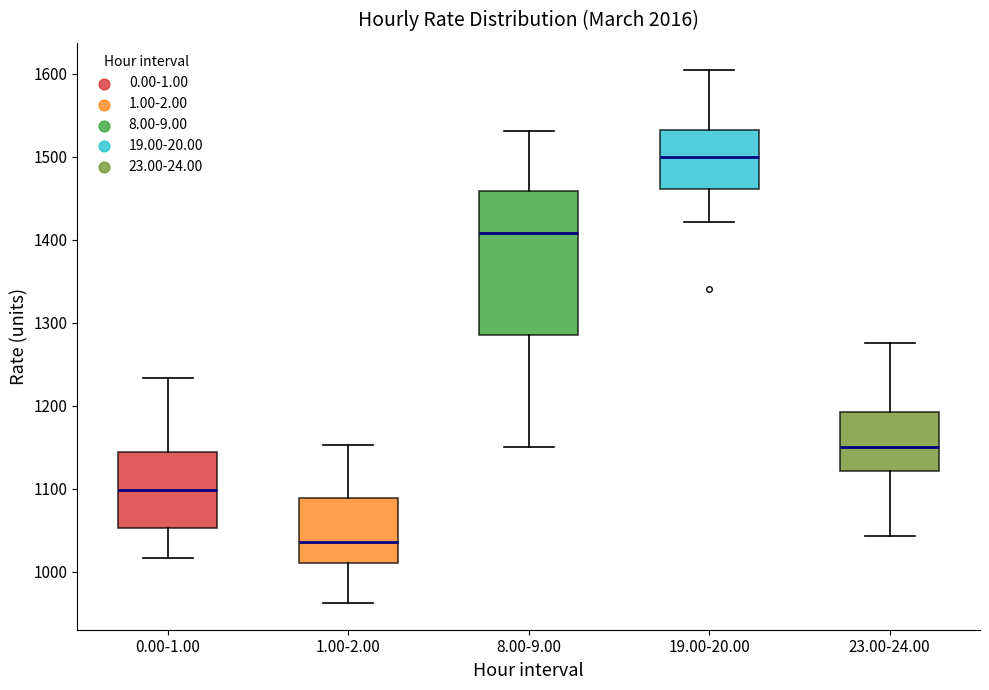

Reading left to right, transcribe this box plot: for each box, give where its median line is, the range the box spans, and where its two whiskers end, as read against the y-axis. The values are not printed on the chart, so give them approximately, as read against the axis.

0.00-1.00: median 1100, box 1050 to 1140, whiskers 1020 to 1230
1.00-2.00: median 1040, box 1010 to 1090, whiskers 960 to 1150
8.00-9.00: median 1410, box 1280 to 1460, whiskers 1150 to 1530
19.00-20.00: median 1500, box 1460 to 1530, whiskers 1420 to 1600
23.00-24.00: median 1150, box 1120 to 1190, whiskers 1040 to 1280